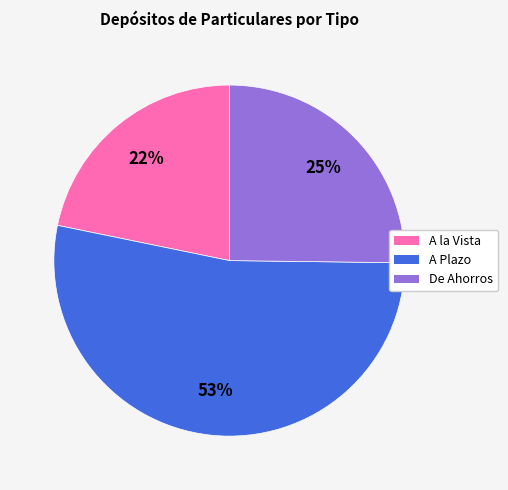

How many segments does this pie chart have?

3